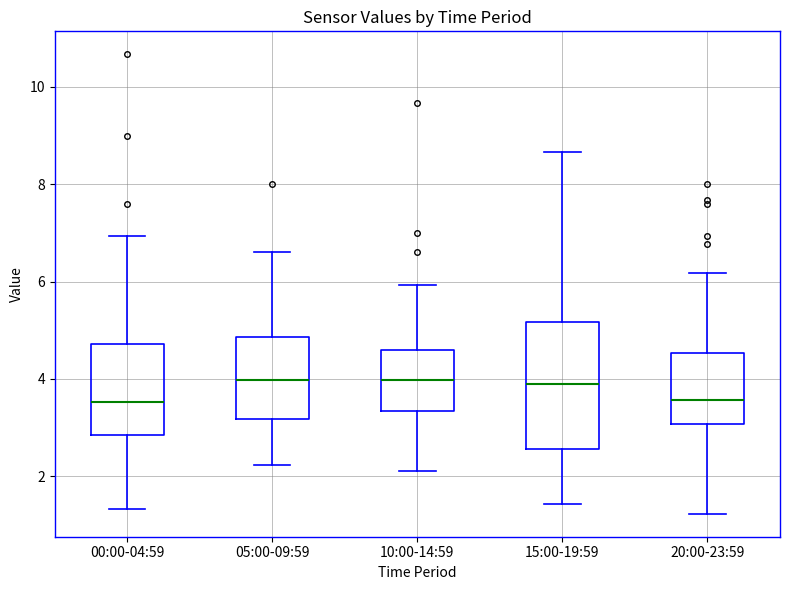

Reading left to right, read every box against the y-axis: the position of its median line, the range the box covers, and the ends of its whiskers. The values are not printed on the chart, so give them approximately, as read against the axis.

00:00-04:59: median 3.6, box 2.8 to 4.8, whiskers 1.4 to 7.0
05:00-09:59: median 4.0, box 3.2 to 4.8, whiskers 2.2 to 6.6
10:00-14:59: median 4.0, box 3.4 to 4.6, whiskers 2.2 to 6.0
15:00-19:59: median 4.0, box 2.6 to 5.2, whiskers 1.4 to 8.6
20:00-23:59: median 3.6, box 3.0 to 4.6, whiskers 1.2 to 6.2